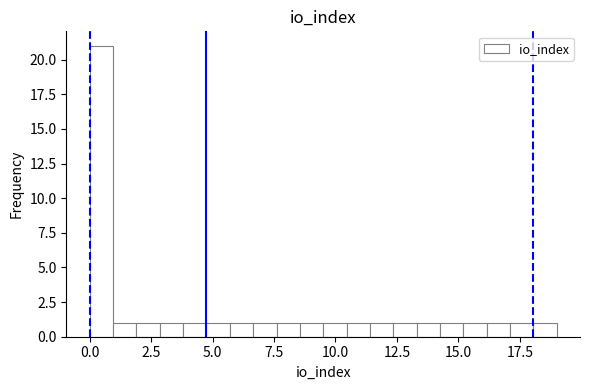

Read against the x-axis, roughly where is the centre of the tallest bar?

0.5